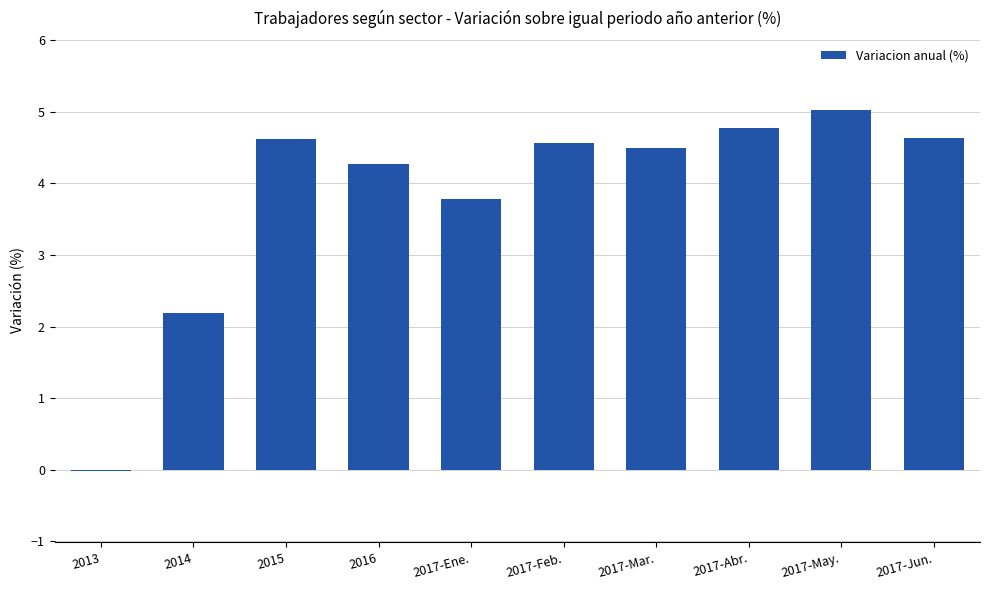

How many values are above zero?

9